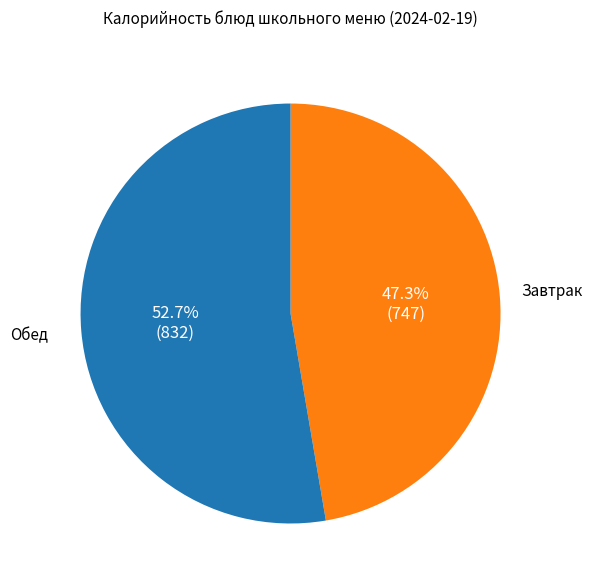

Approximately how many times larger is the value at Обед compared to Завтрак?

1.1